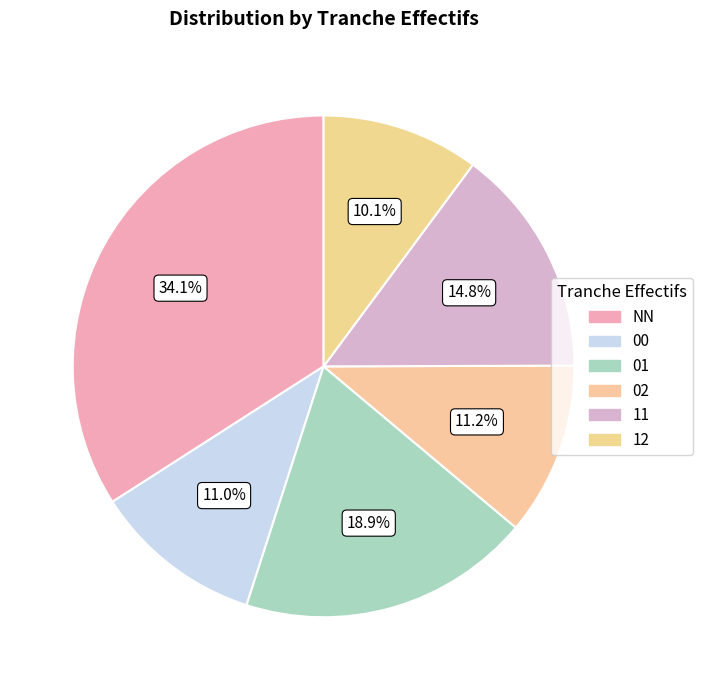

What percentage is the 01 slice, to the nearest percent?

19%